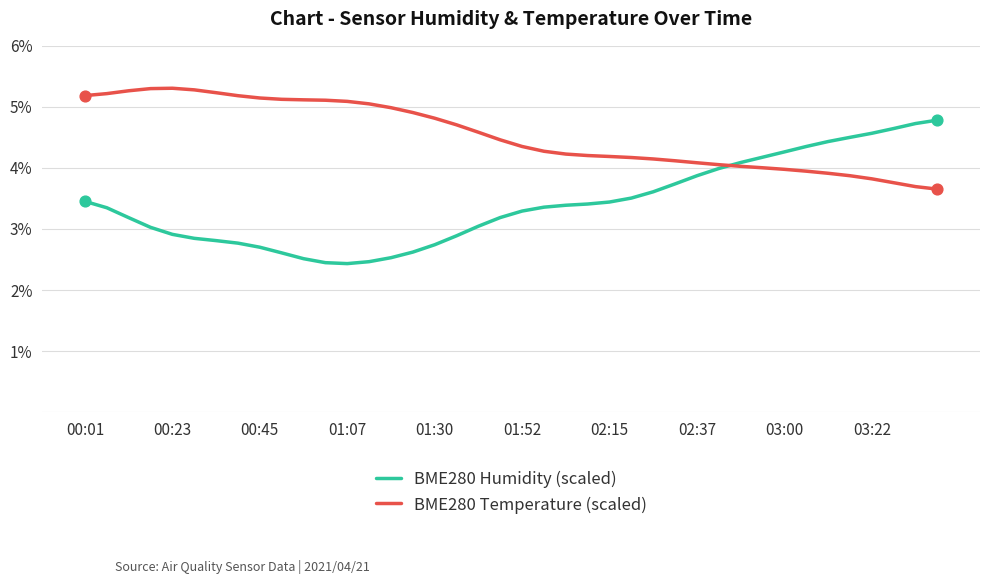

Which series has the largest total across all categories?

BME280 Temperature (scaled)